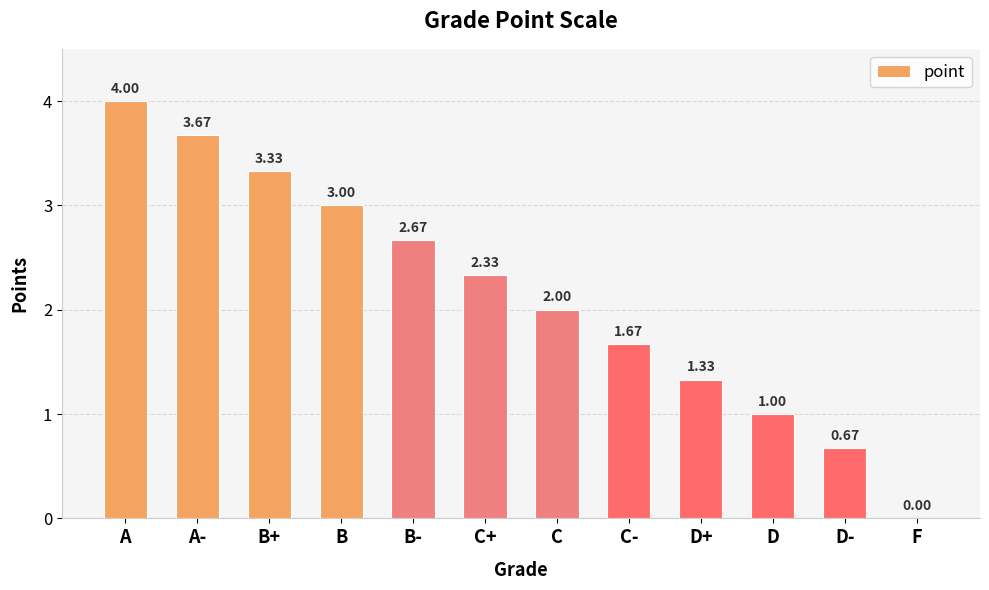

What is the sum of all values?

25.7